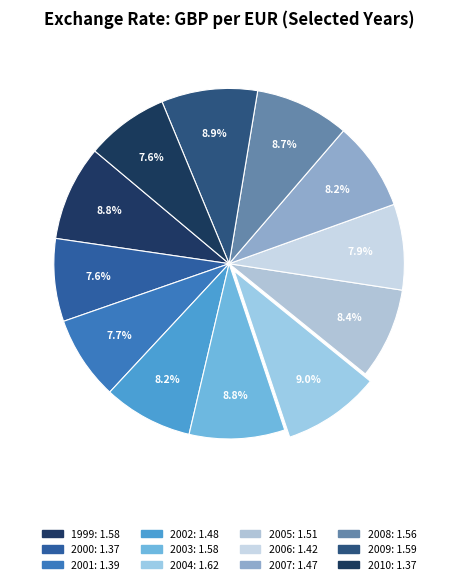

Which slice is the smallest?

2000